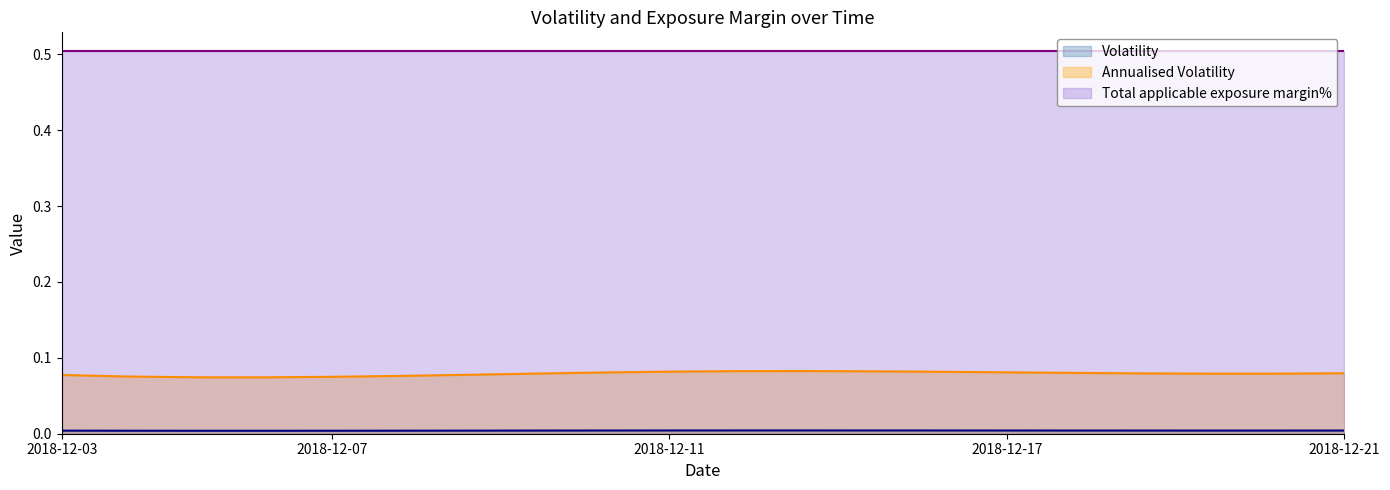

Which series has the largest total across all categories?

Total applicable exposure margin%